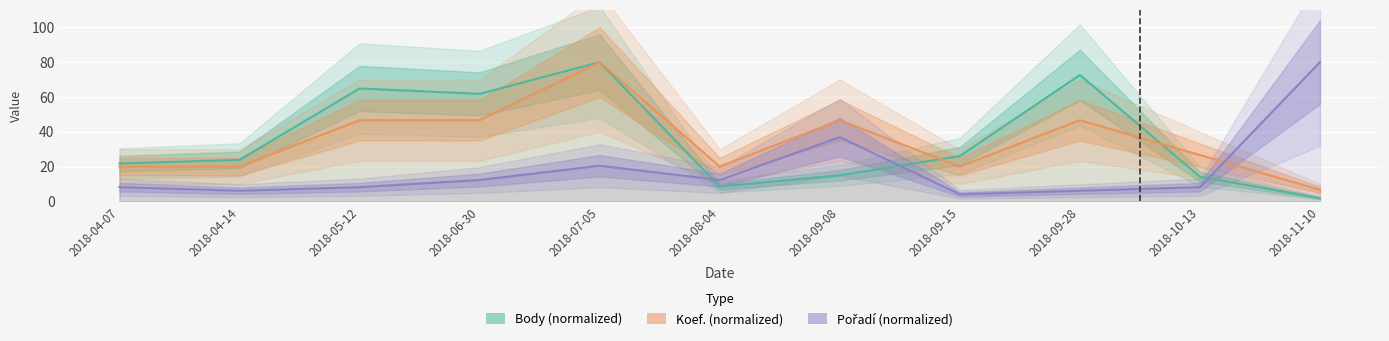

Where do Body (normalized) and Pořadí (normalized) first cross each other?

2018-07-05 and 2018-08-04